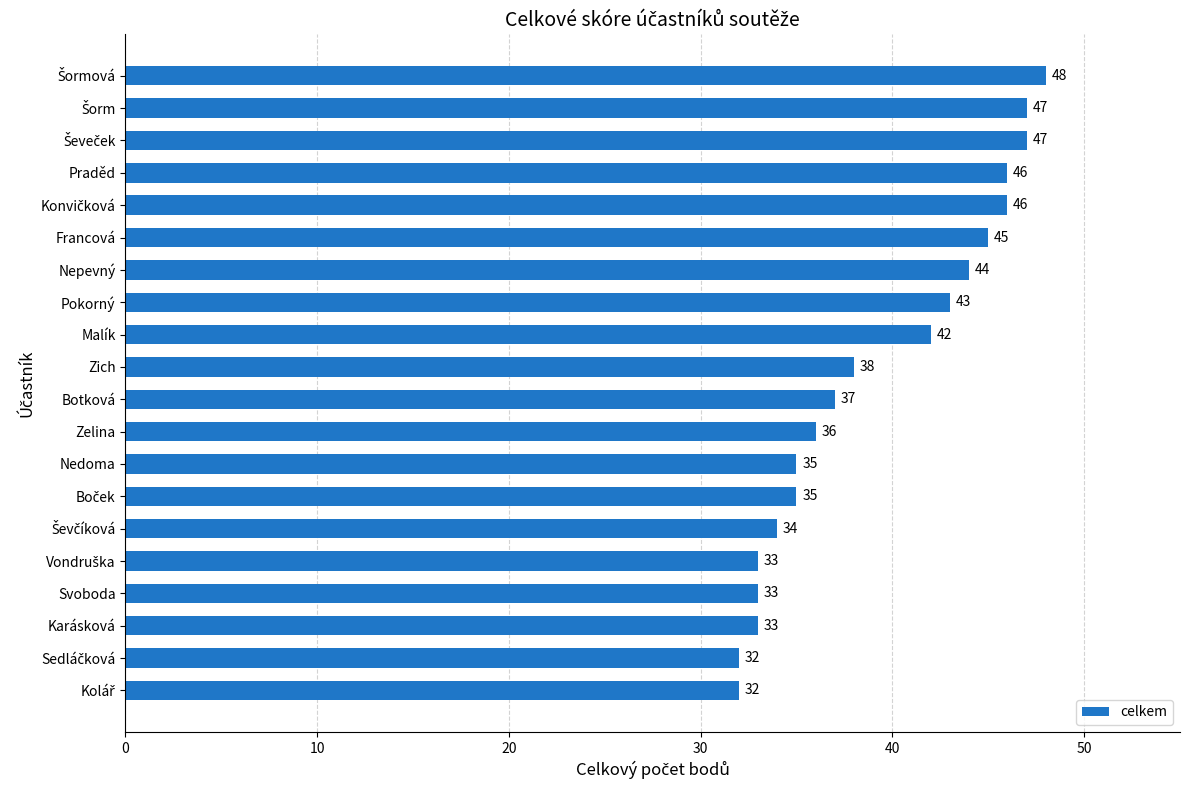

Between Malík and Pokorný, which is larger?

Pokorný